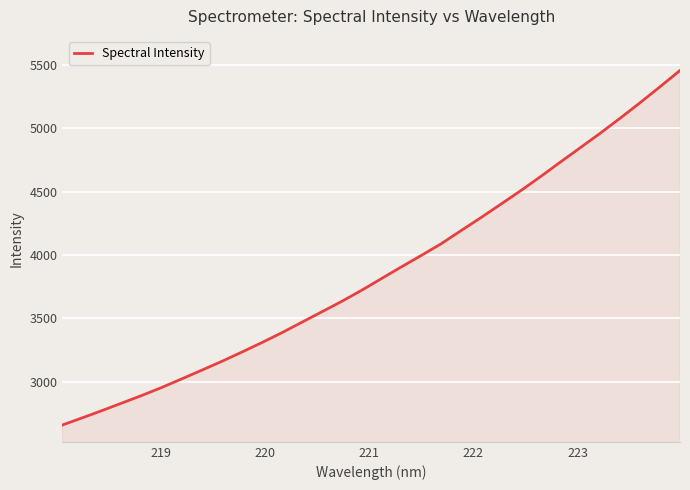

What is the greatest value displayed?

5457.0